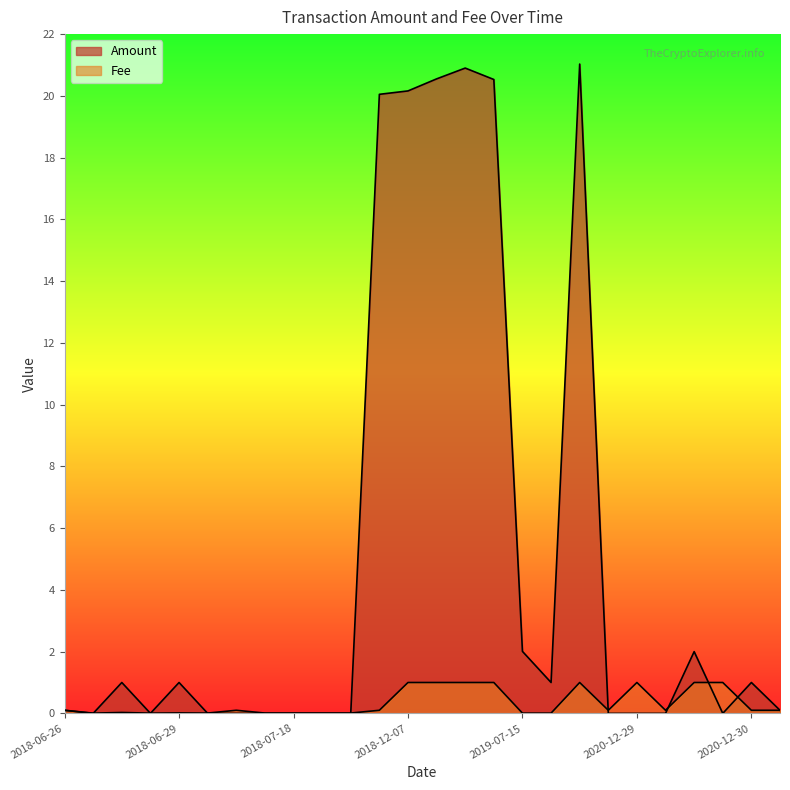

How many interior local valleys does the Amount series have?

4